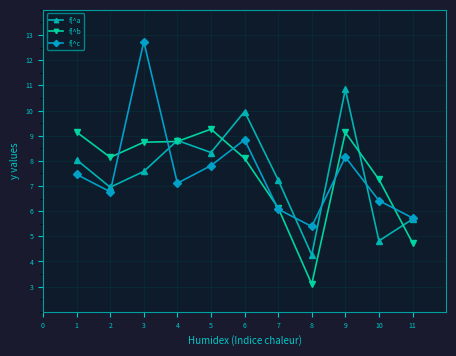

What is the lowest value of the f[^b series?

3.1